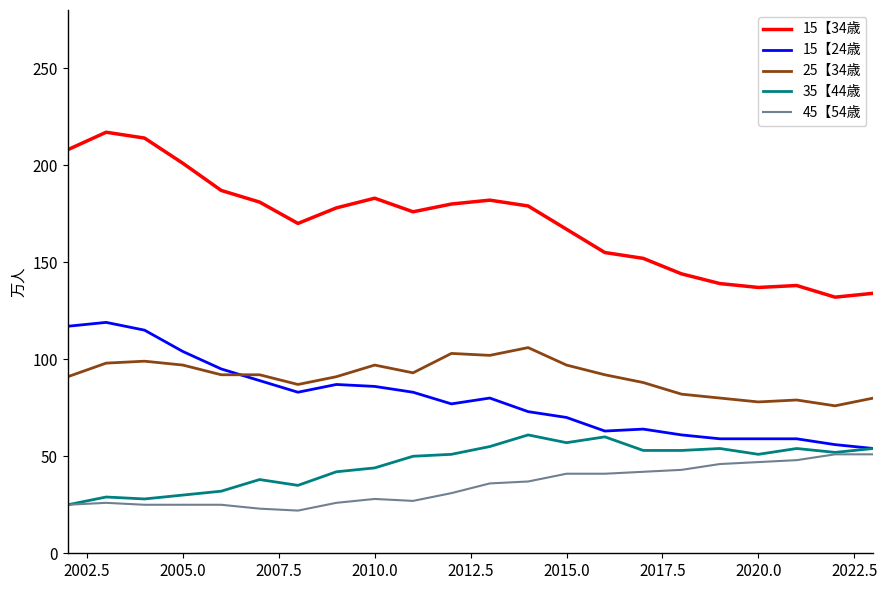

True or false: 15【24歳 and 45【54歳 intersect in this chart.

False